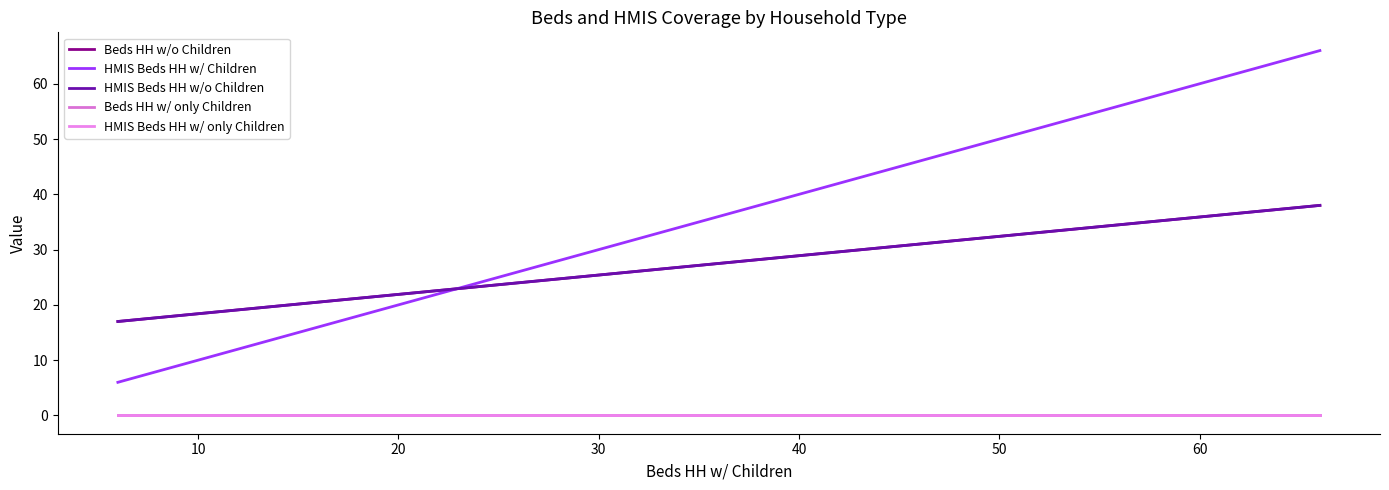

How many lines are shown in the chart?

5